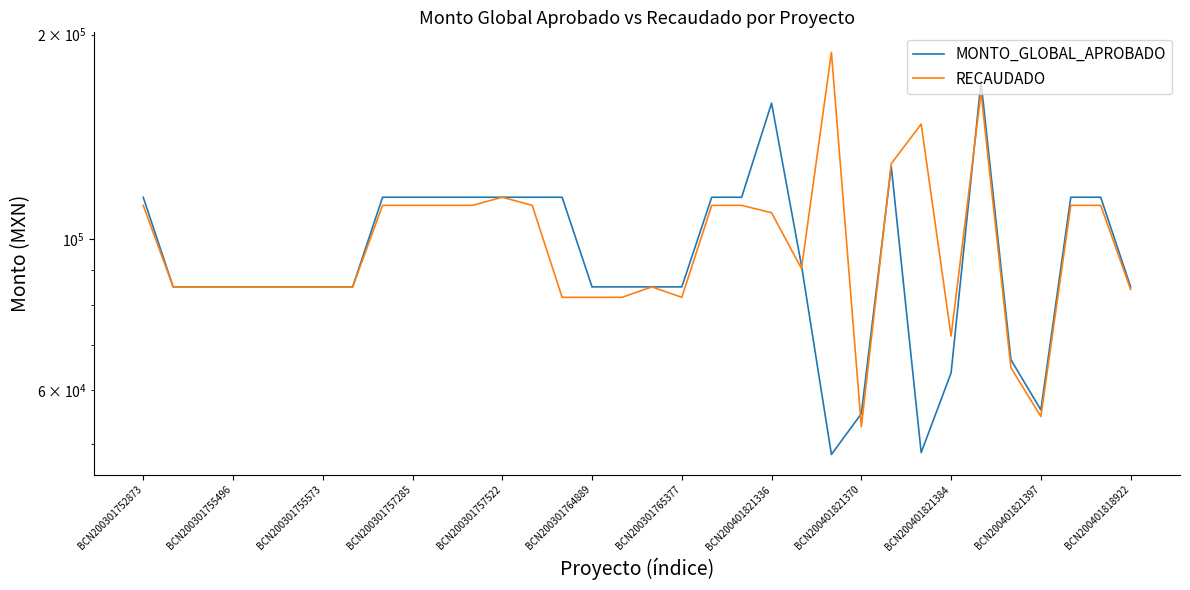

How many lines are shown in the chart?

2